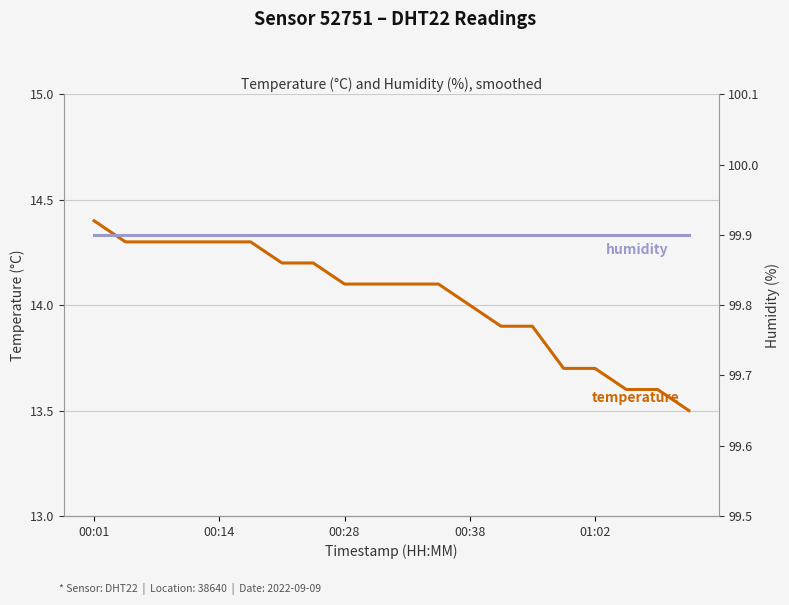

What are all the series names shown in the legend?

temperature, humidity